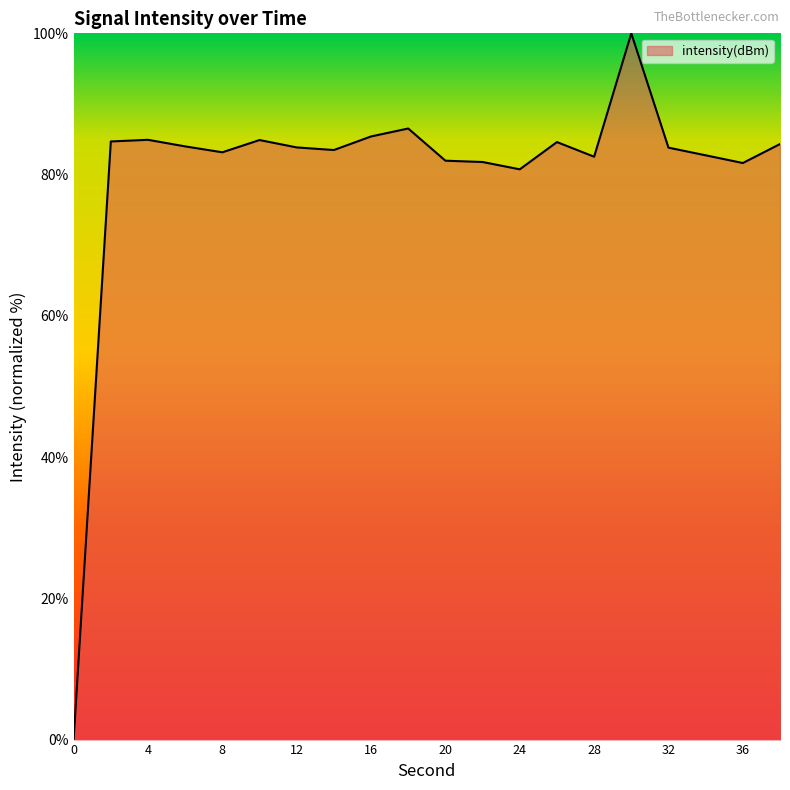

What is the maximum value shown in the chart?

100.0